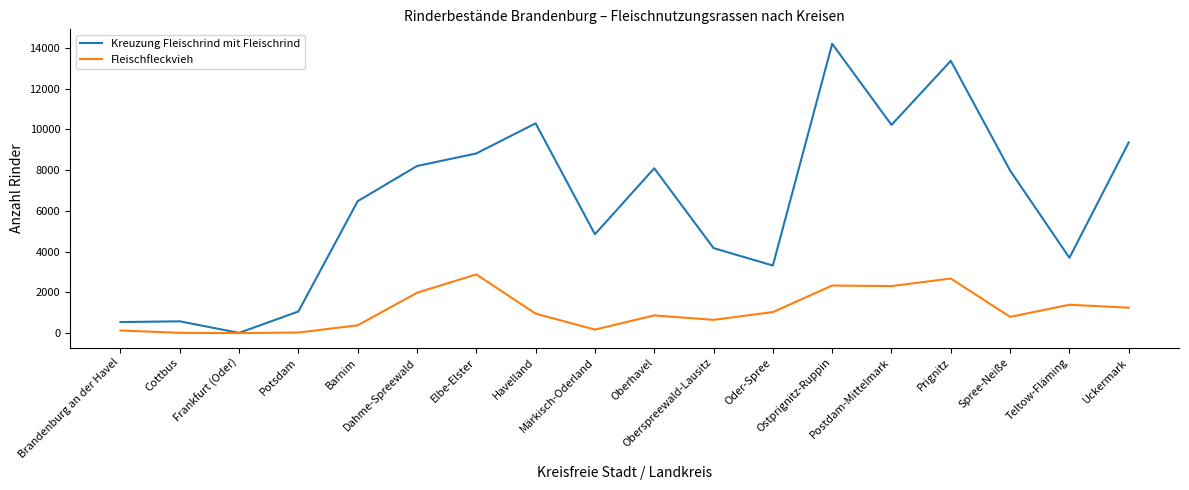

Rank the series by their maximum value, from highest to lowest.

Kreuzung Fleischrind mit Fleischrind, Fleischfleckvieh